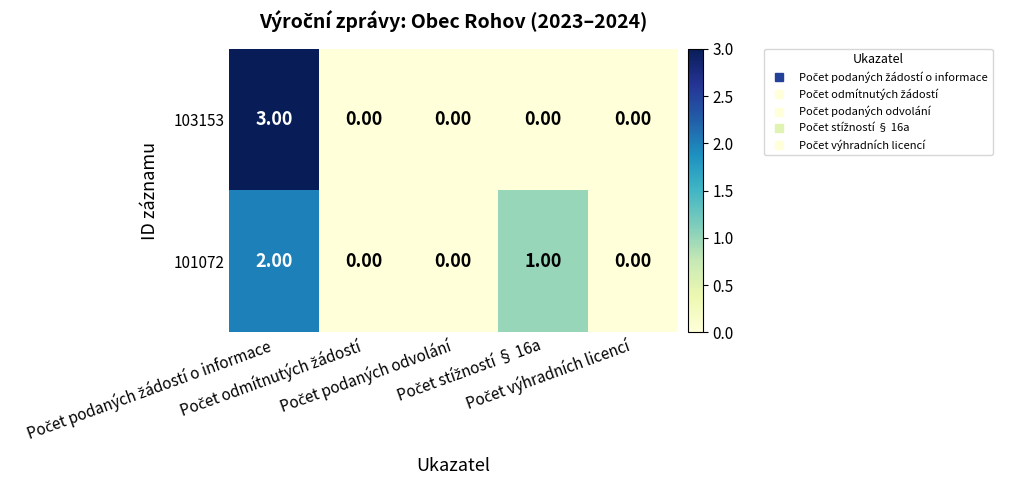

Which series has the largest range (max minus min)?

103153